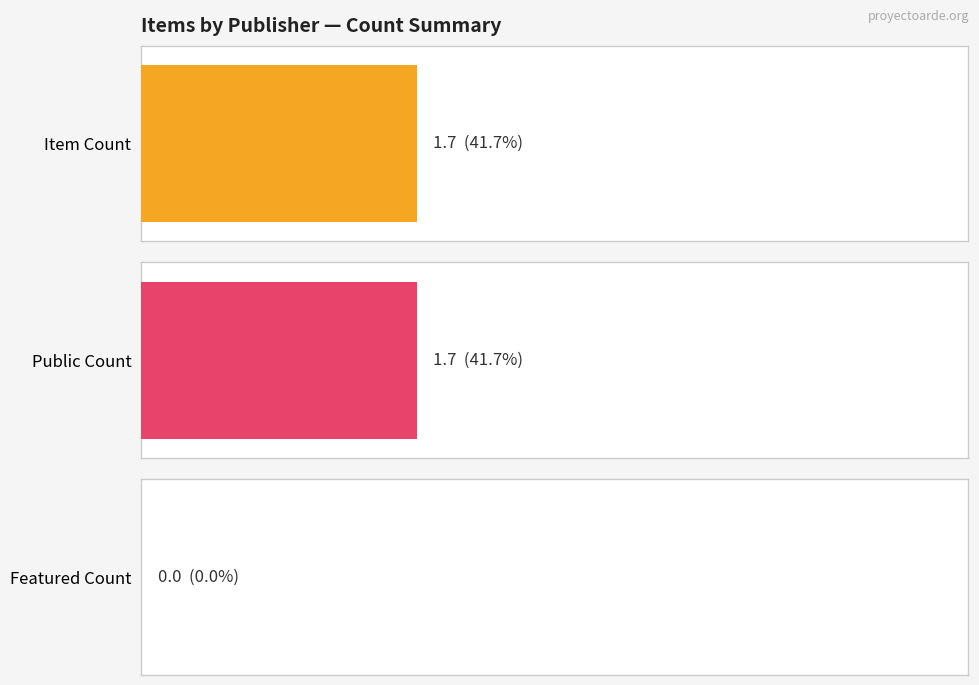

Does the chart contain any negative values?

No